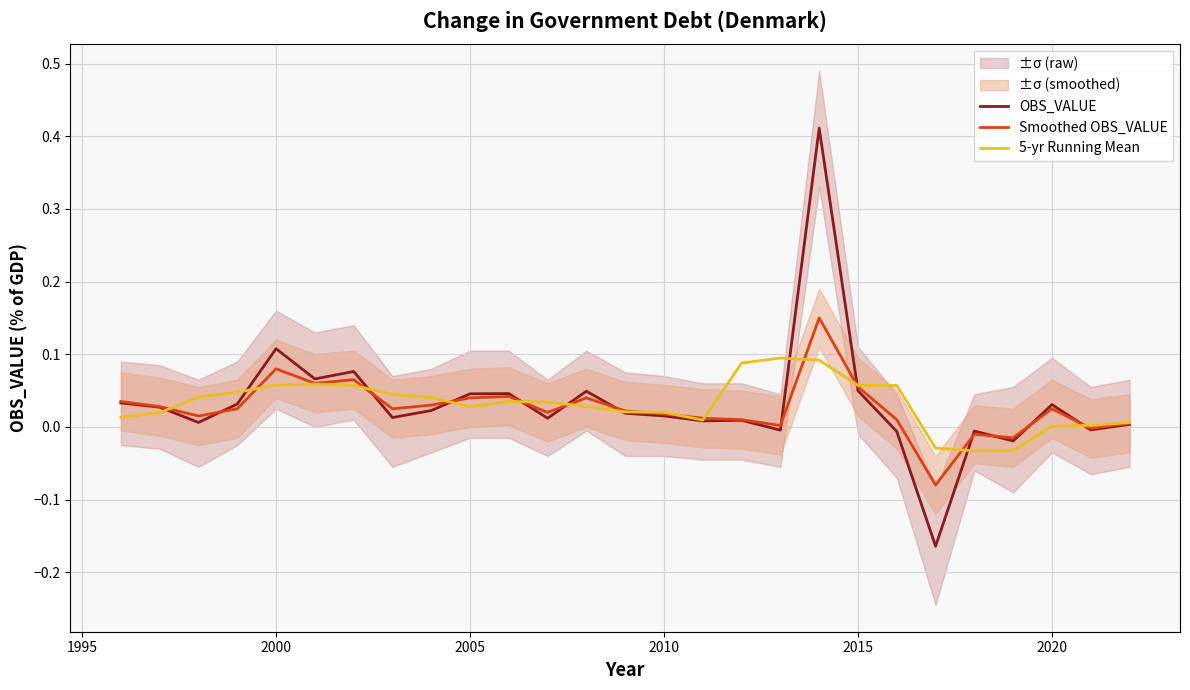

Does the chart have visible grid lines?

Yes